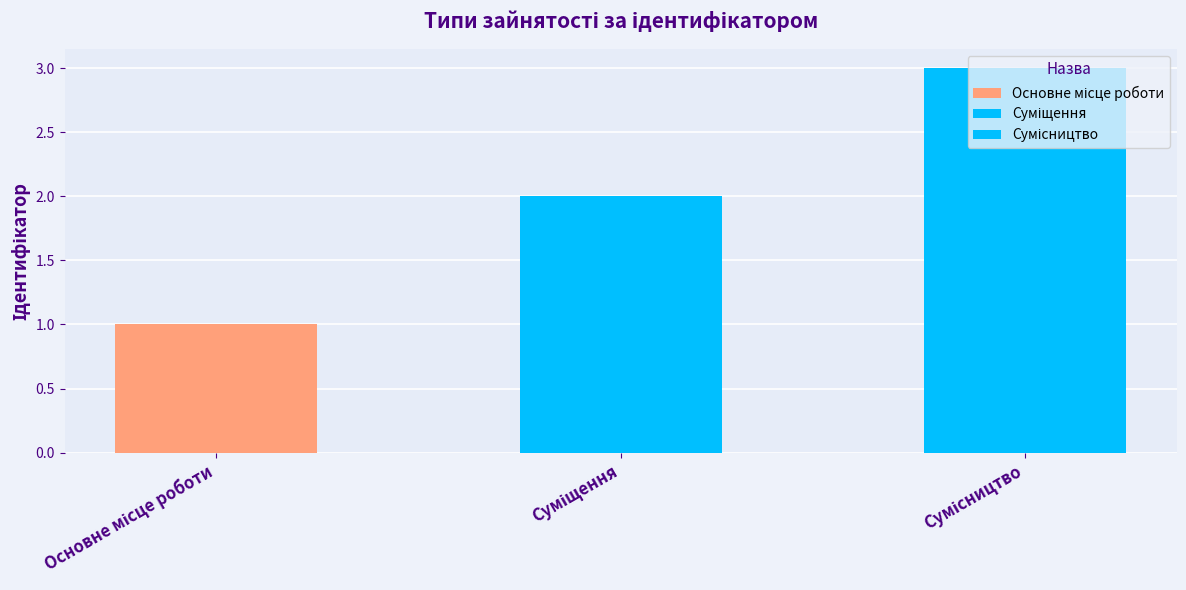

Which has a higher value, Суміщення or Основне місце роботи?

Суміщення